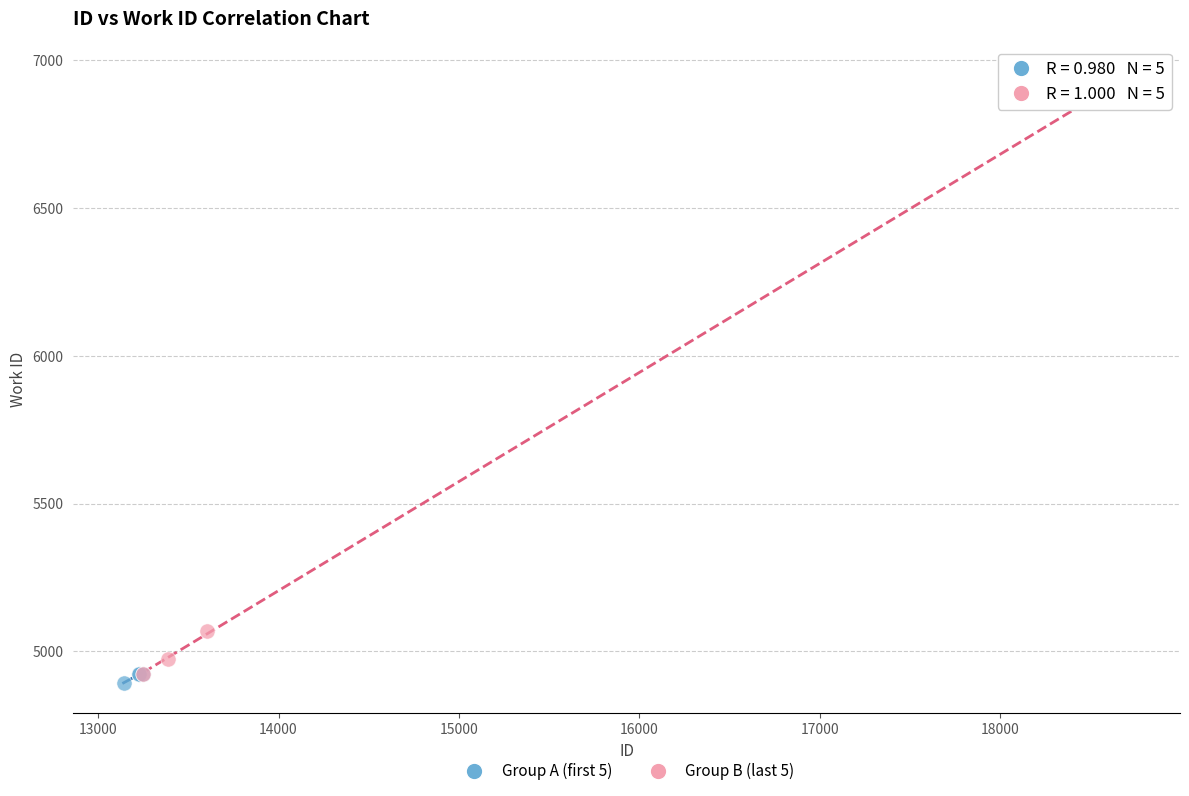

Which series reaches the maximum Y coordinate?

Group B (last 5)